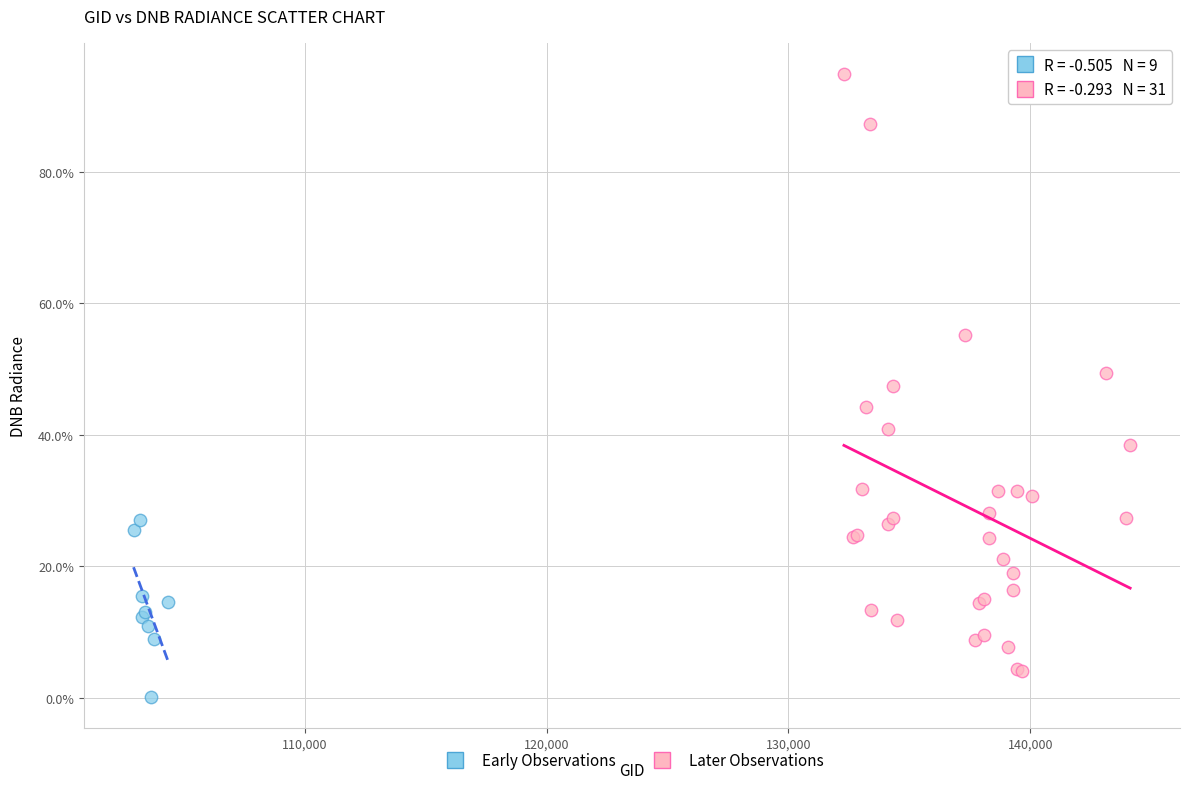

What are all the series names shown in the legend?

Early Observations, Later Observations